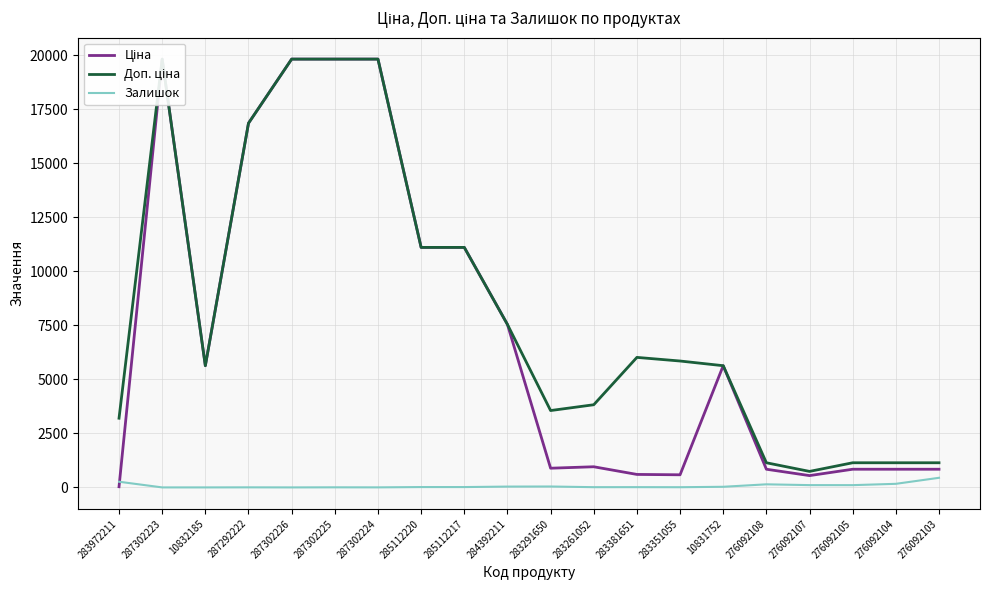

Reading right to left, transcribe all the data shown in this chart.

Ціна: 842.8	842.8	842.8	547.8	842.8	5636.0	585.3	602.1	957.1	889.9	7545.9	11113.6	11113.6	19831.1	19831.1	19831.1	16863.2	5636.0	19831.1	32.0
Доп. ціна: 1142.1	1142.1	1142.1	742.0	1142.1	5636.0	5852.9	6020.8	3828.4	3559.7	7545.9	11113.6	11113.6	19831.1	19831.1	19831.1	16863.2	5636.0	19831.1	3205.0
Залишок: 446.0	167.0	106.0	107.0	144.0	30.0	10.0	13.0	12.0	43.0	39.0	17.0	17.0	3.0	5.0	1.0	4.0	1.0	1.0	264.0